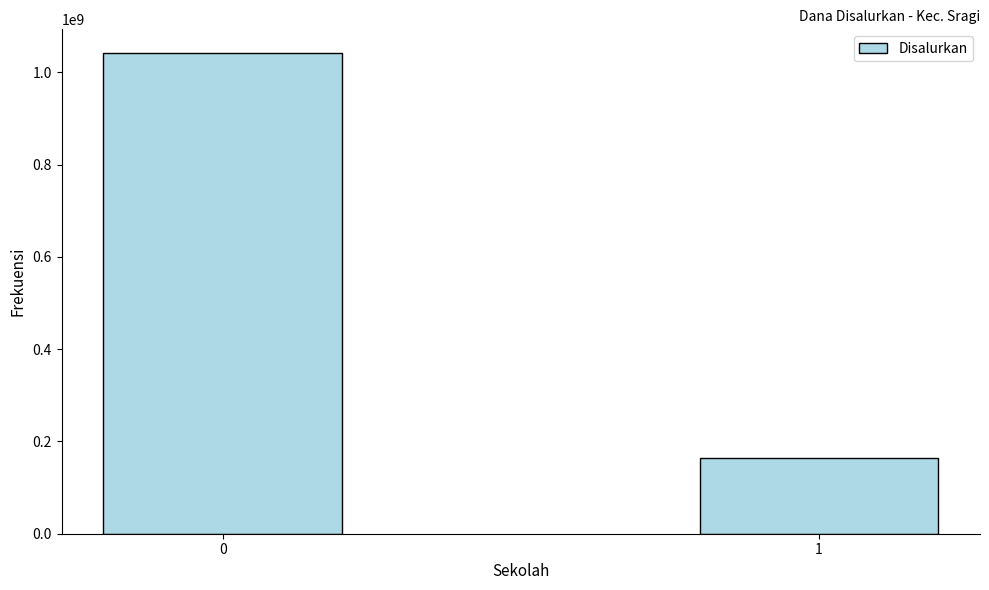

The value at 1 is 164475000. True or false?

True